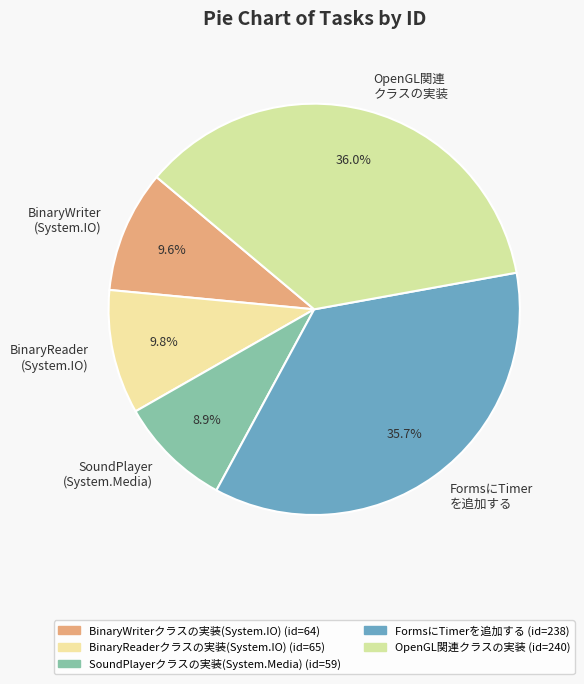

Count the number of slices in the pie.

5